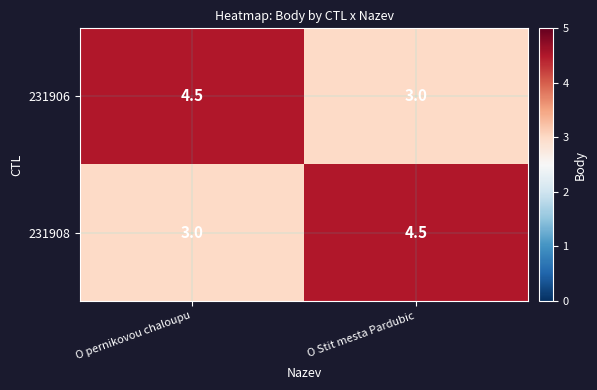

What is the spread (max minus min) of values at O pernikovou chaloupu?

1.5